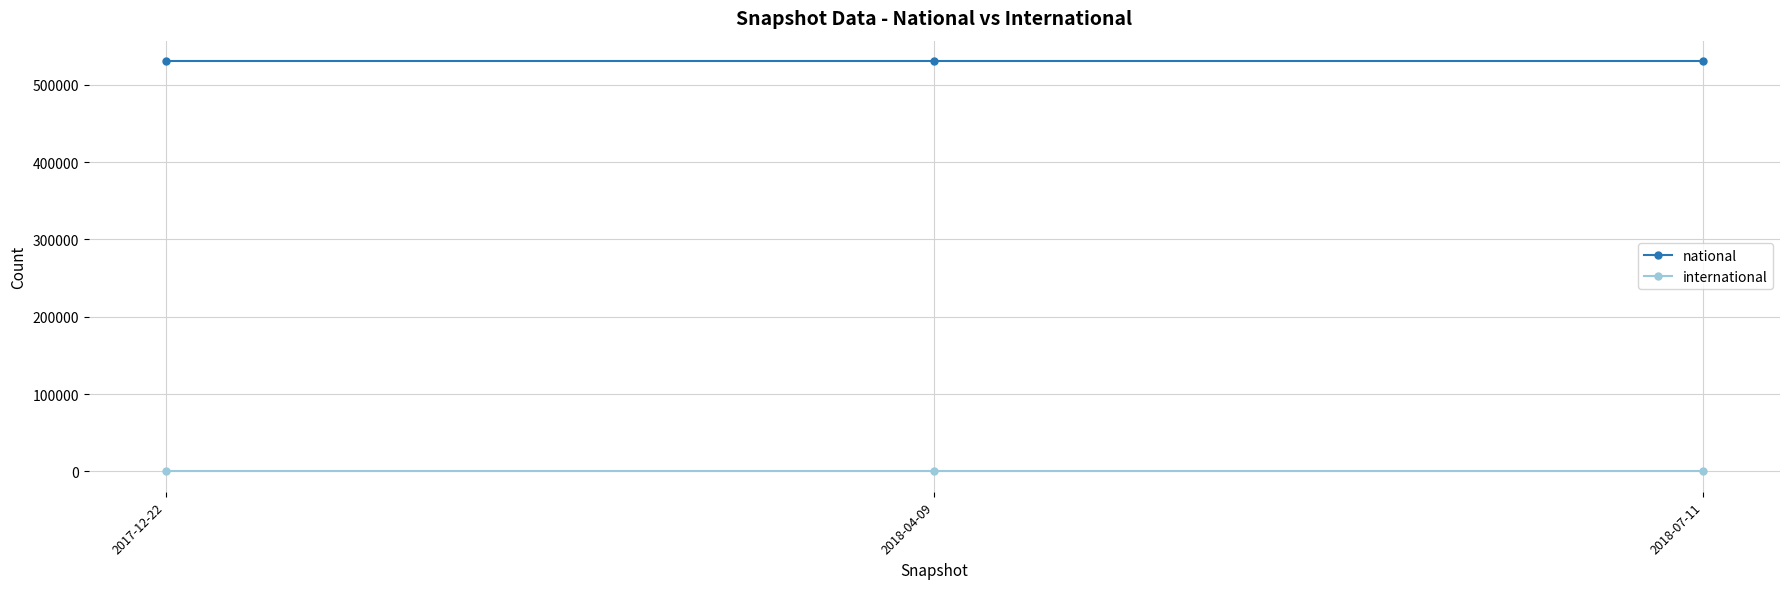

Which series has the largest total across all categories?

national